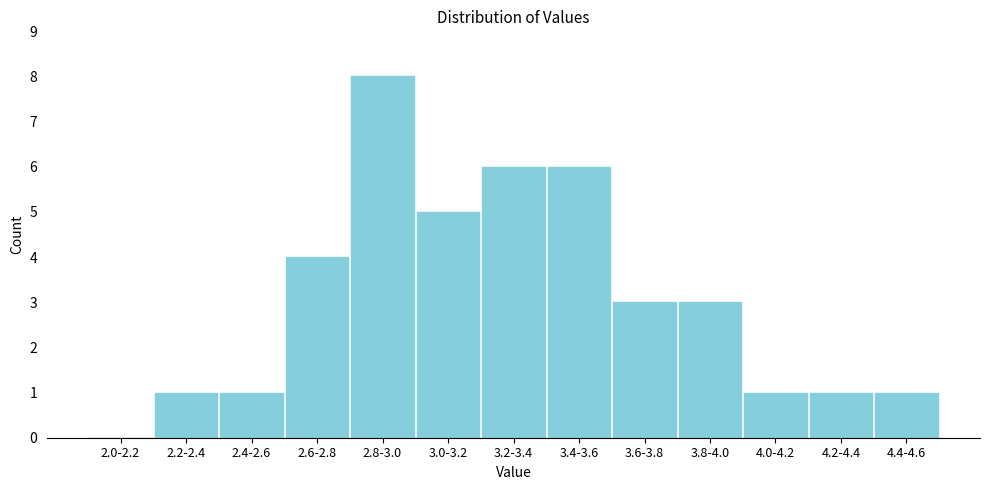

Reading left to right, what are all the values shown in this chart?

2.0-2.2=0	2.2-2.4=1	2.4-2.6=1	2.6-2.8=4	2.8-3.0=8	3.0-3.2=5	3.2-3.4=6	3.4-3.6=6	3.6-3.8=3	3.8-4.0=3	4.0-4.2=1	4.2-4.4=1	4.4-4.6=1